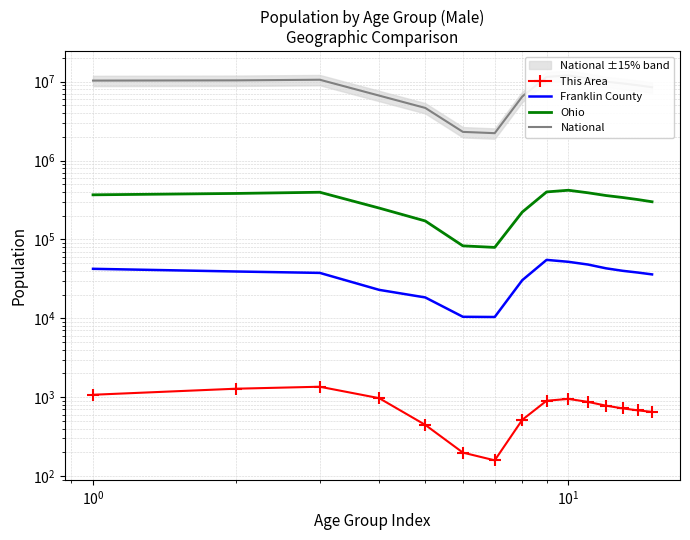

At how many categories does at least one series exceed 4487493?

13